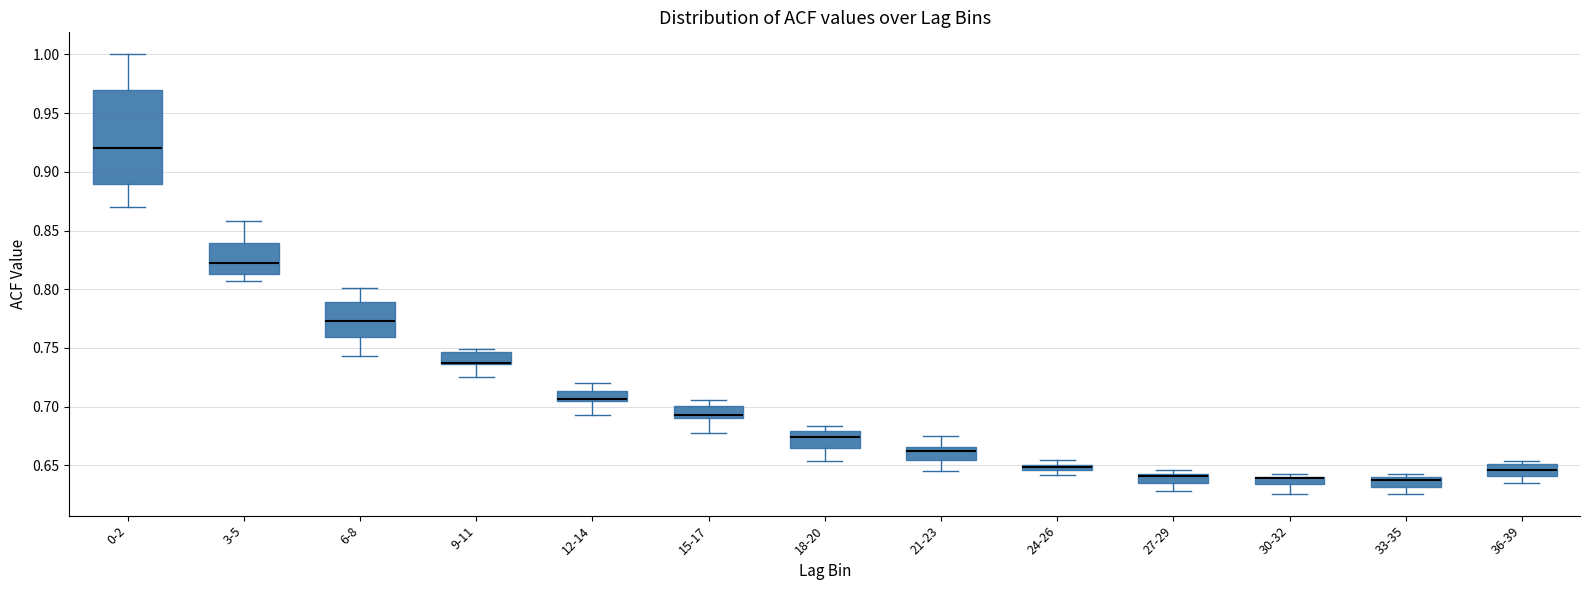

Comparing the boxes themselves (not the whiskers), which one is the tallest?

0-2